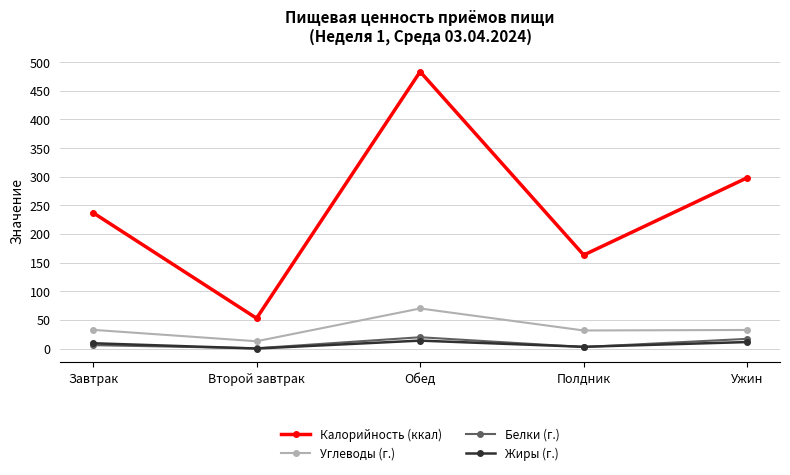

Which series has the largest total across all categories?

Калорийность (ккал)